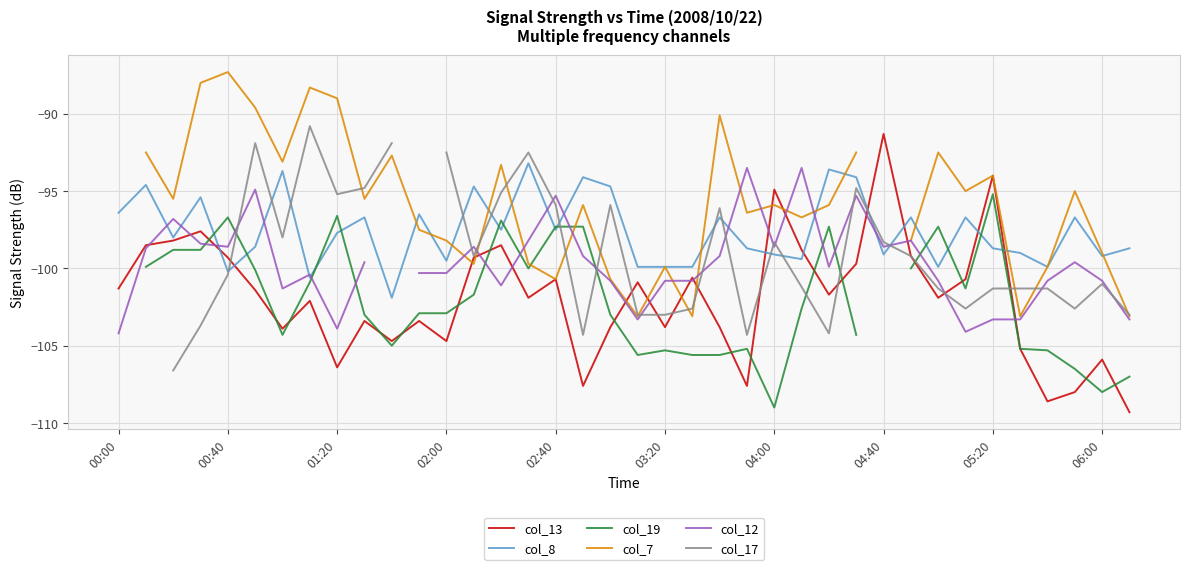

What is the maximum value for col_13?

-91.3